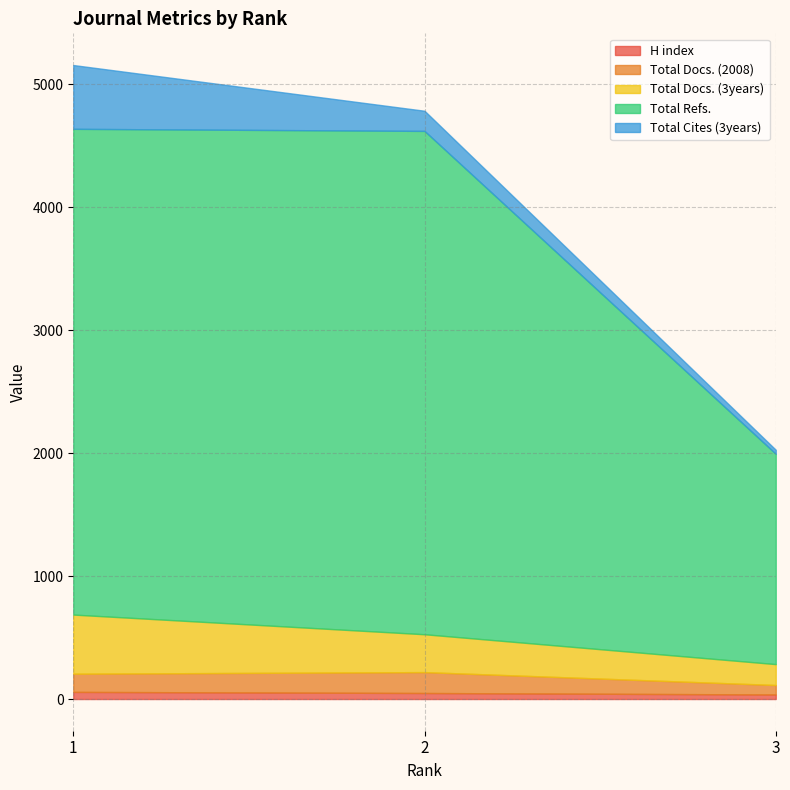

Does the chart have visible grid lines?

Yes